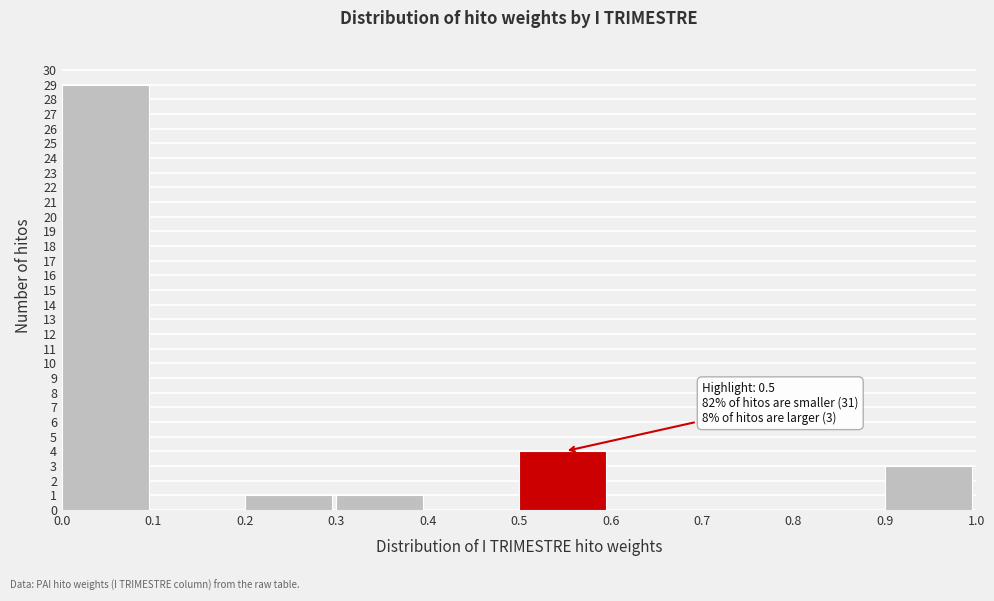

Over which range of the x-axis is the bar tallest?

0.0 to 0.1